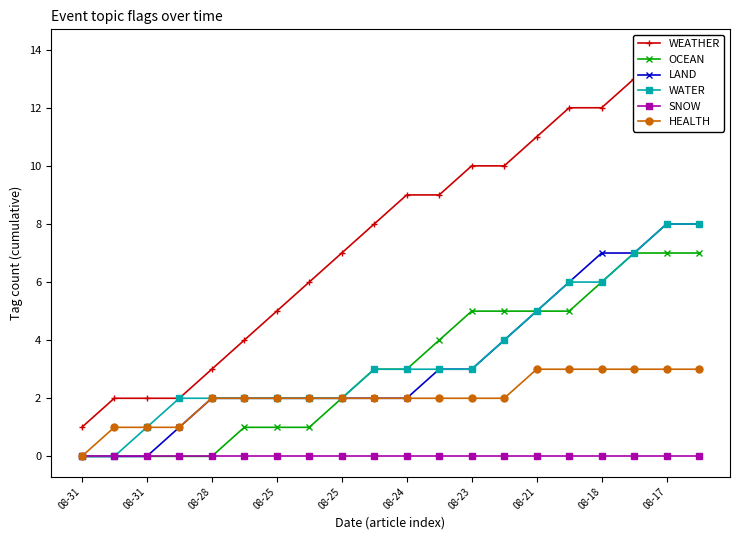

What is the total value across all series at 08-18?

34